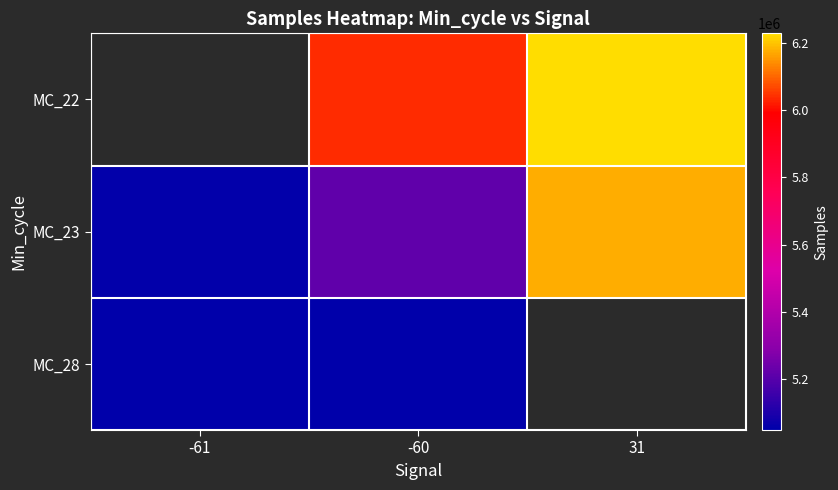

At which category is the sum across all series the highest?

-60